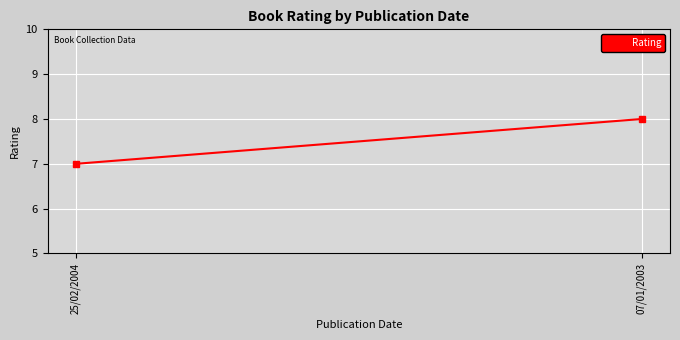

What position from the right is 07/01/2003?

1